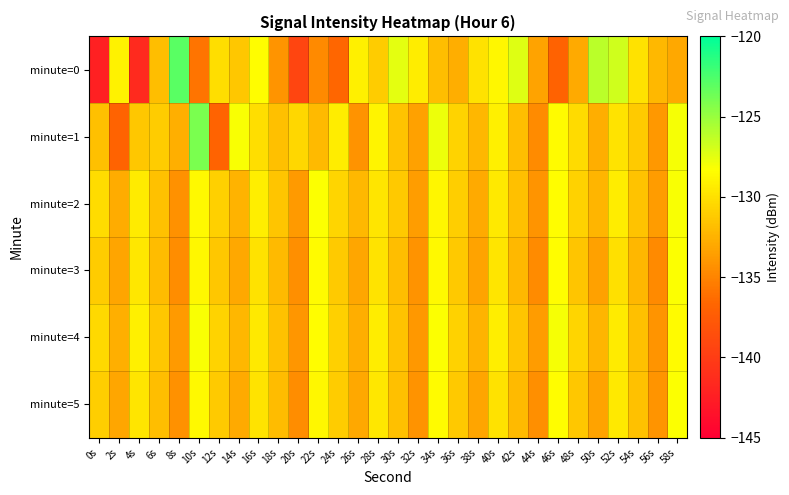

At which category is the sum across all series the highest?

34s